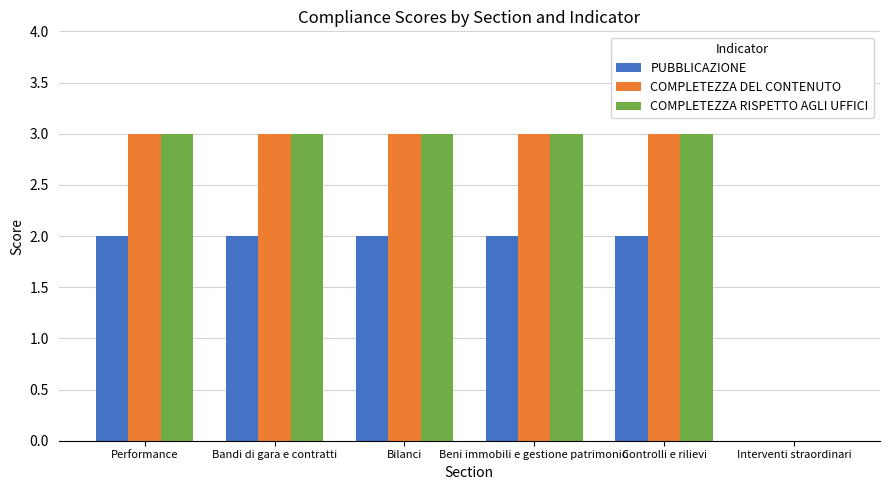

Reading left to right, what are all the values shown in this chart?

PUBBLICAZIONE: Performance=2	Bandi di gara e contratti=2	Bilanci=2	Beni immobili e gestione patrimonio=2	Controlli e rilievi=2	Interventi straordinari=0
COMPLETEZZA DEL CONTENUTO: Performance=3	Bandi di gara e contratti=3	Bilanci=3	Beni immobili e gestione patrimonio=3	Controlli e rilievi=3	Interventi straordinari=0
COMPLETEZZA RISPETTO AGLI UFFICI: Performance=3	Bandi di gara e contratti=3	Bilanci=3	Beni immobili e gestione patrimonio=3	Controlli e rilievi=3	Interventi straordinari=0